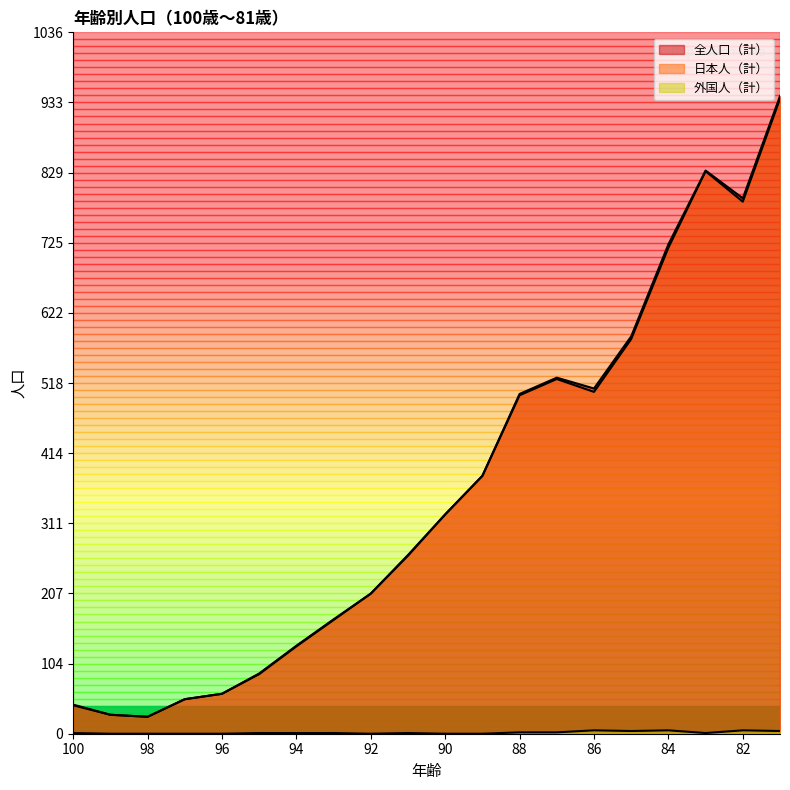

Reading left to right, what are all the values shown in this chart?

全人口（計）: 100=43	99=28	98=25	97=51	96=59	95=89	94=130	93=169	92=207	91=264	90=324	89=381	88=502	87=526	86=510	85=587	84=723	83=832	82=791	81=942
日本人（計）: 100=42	99=28	98=25	97=51	96=59	95=88	94=129	93=168	92=207	91=263	90=324	89=381	88=500	87=524	86=505	85=583	84=718	83=831	82=786	81=938
外国人（計）: 100=1	99=0	98=0	97=0	96=0	95=1	94=1	93=1	92=0	91=1	90=0	89=0	88=2	87=2	86=5	85=4	84=5	83=1	82=5	81=4